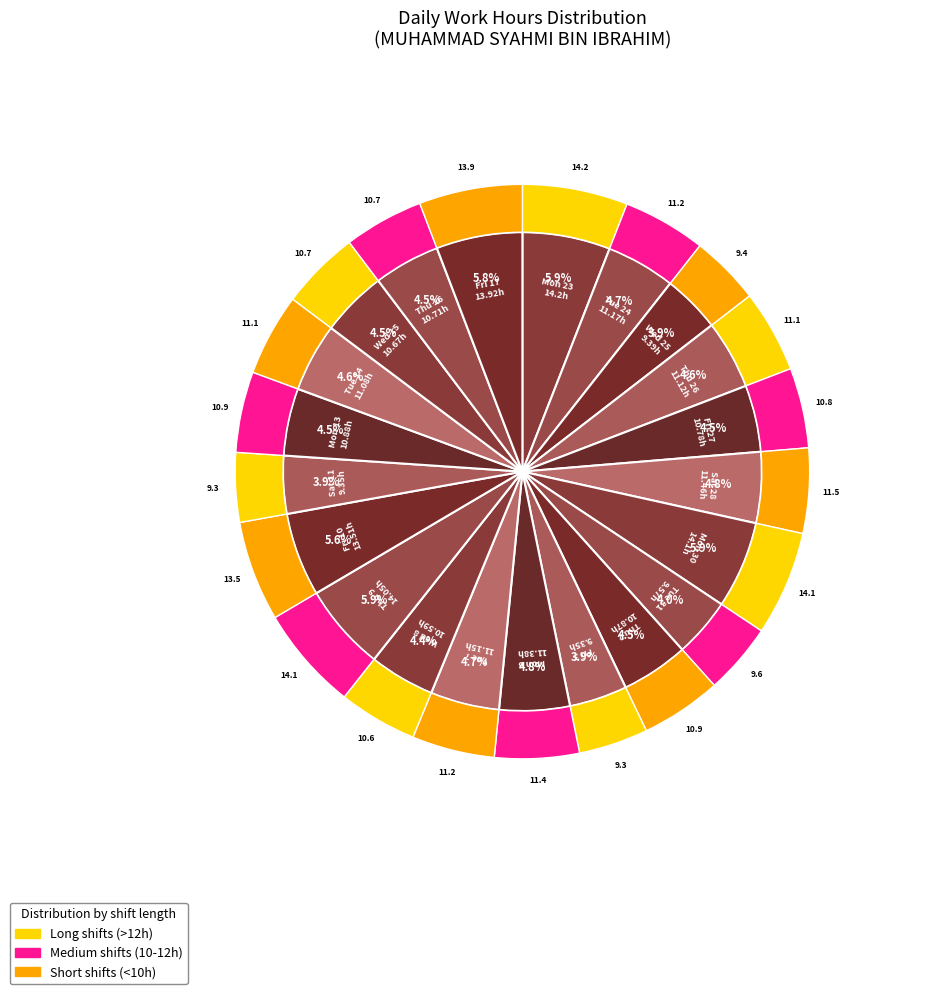

Combined, what portion of the pie is Sat 28 and Tue 31?

8.8%